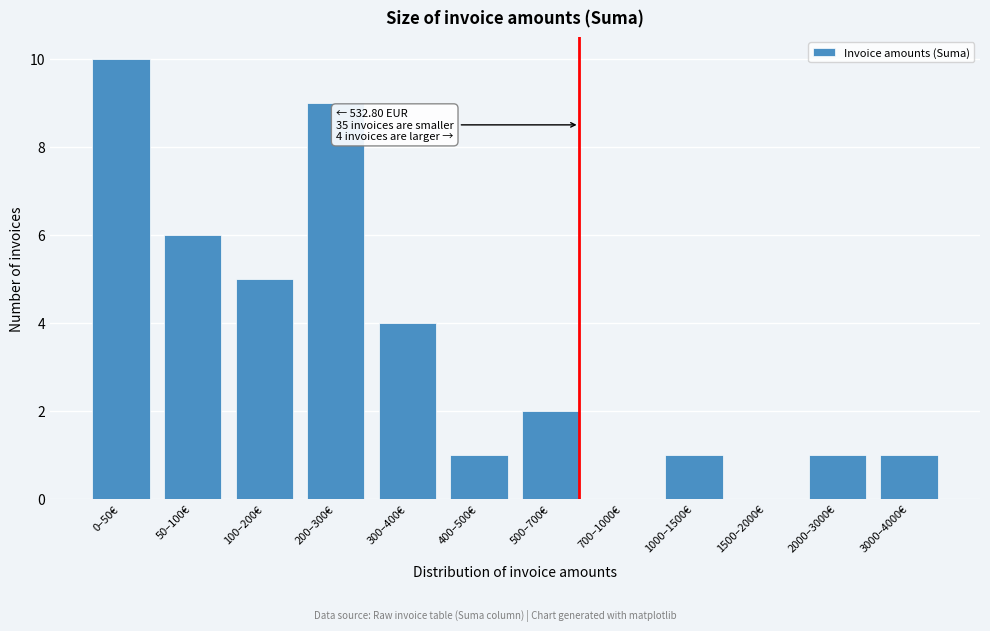

Reading left to right, transcribe all the data shown in this chart.

0–50€=10	50–100€=6	100–200€=5	200–300€=9	300–400€=4	400–500€=1	500–700€=2	700–1000€=0	1000–1500€=1	1500–2000€=0	2000–3000€=1	3000–4000€=1